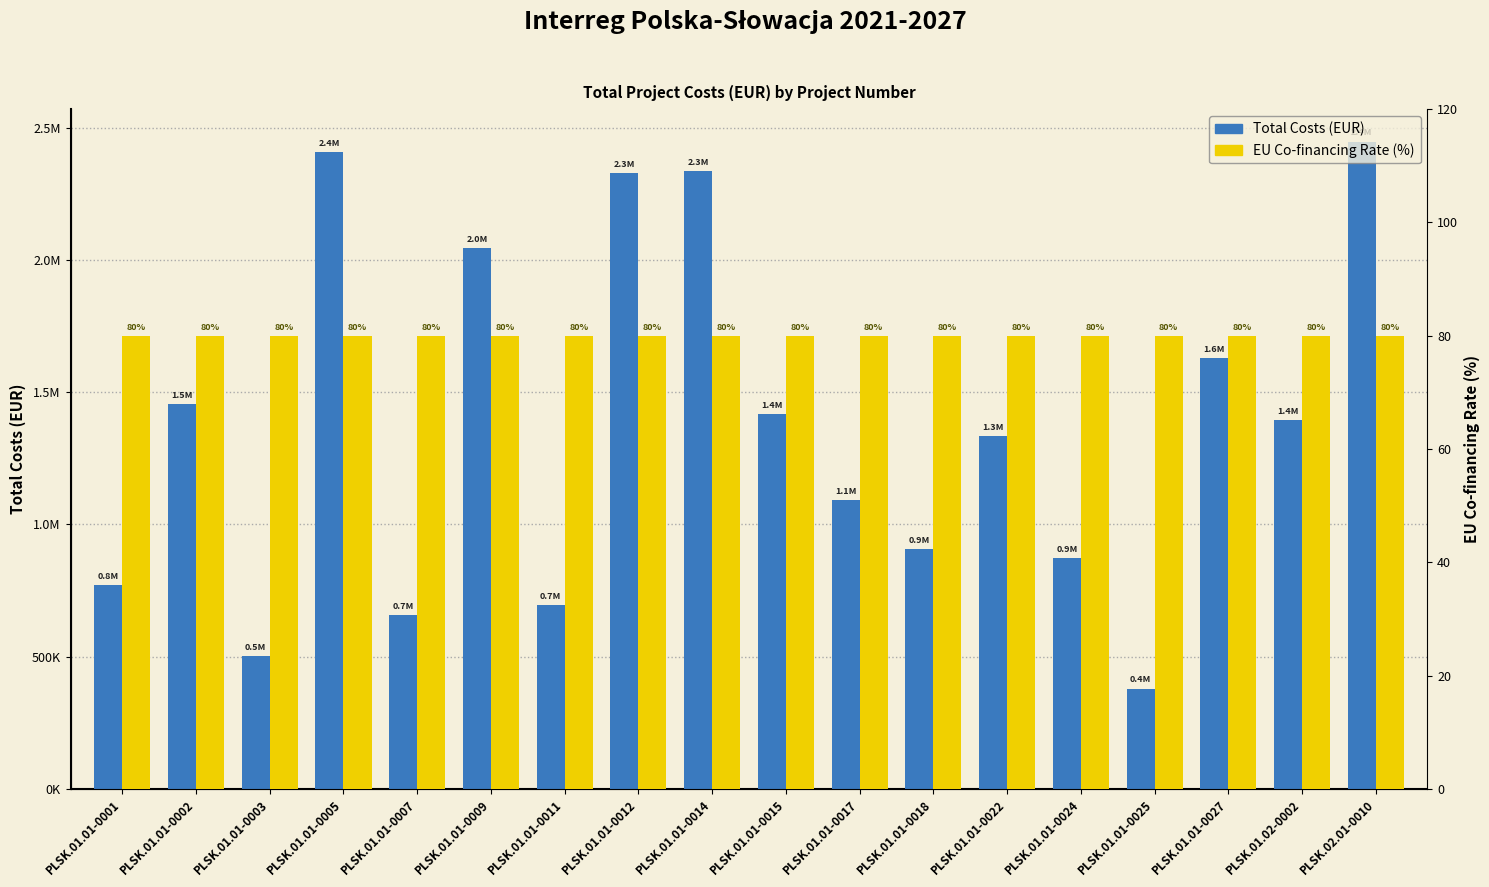

What is the label of the 1st bar from the right?

PLSK.02.01-0010